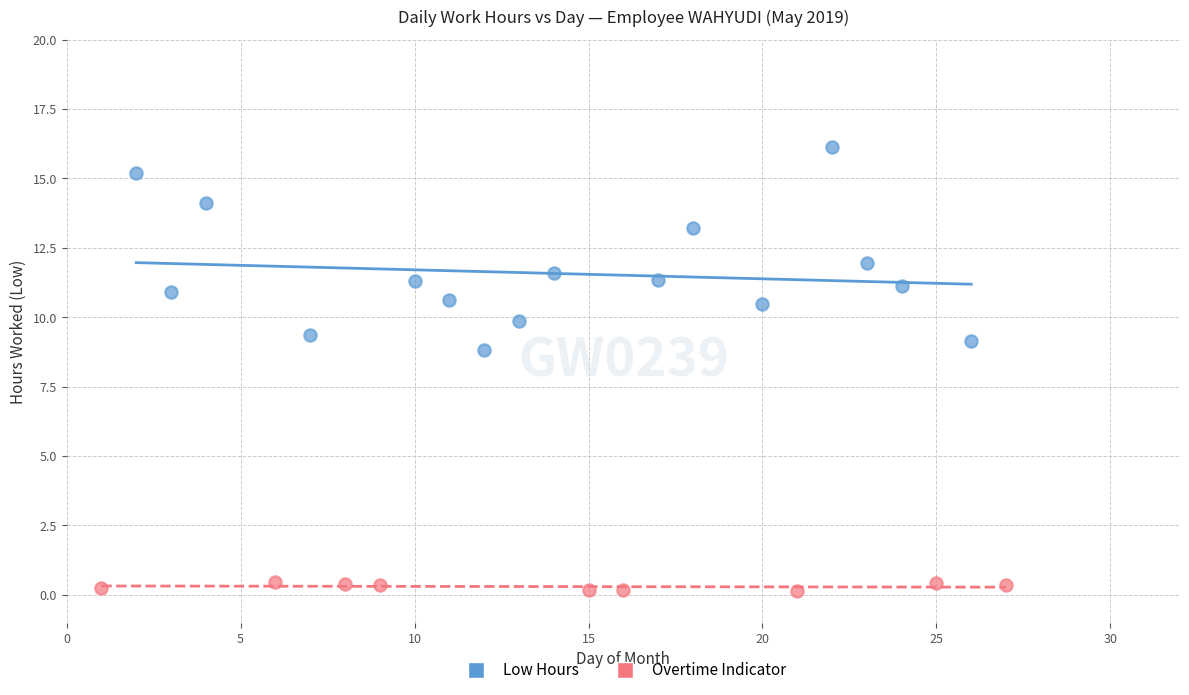

Which series has the largest Y range (max minus min)?

Low Hours